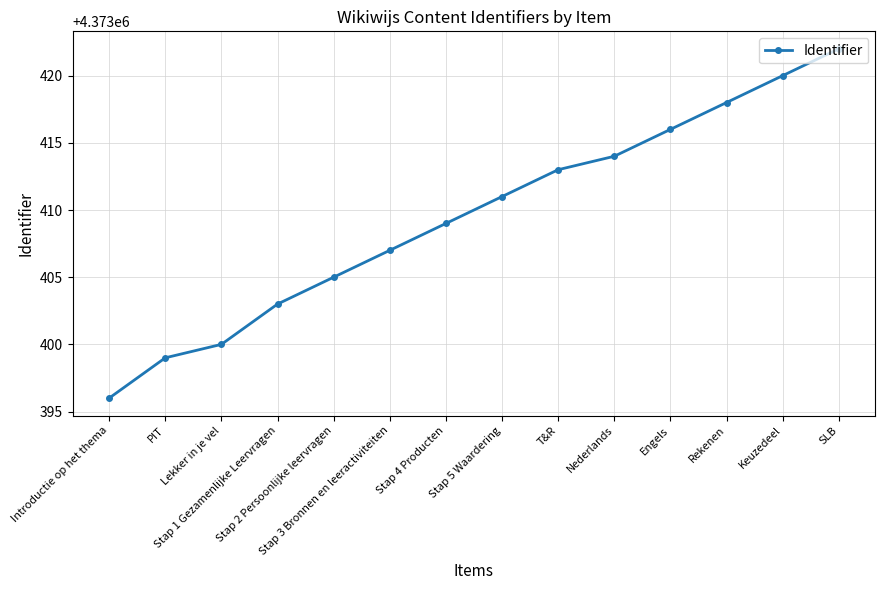

What is the value of the 3rd point from the left?

4373400